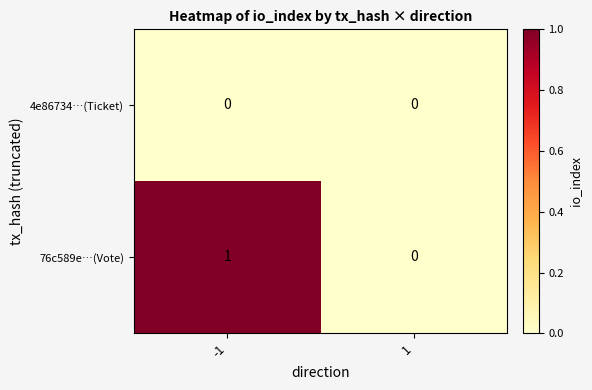

Reading left to right, what are all the values shown in this chart?

4e86734…(Ticket): -1=0	1=0
76c589e…(Vote): -1=1	1=0